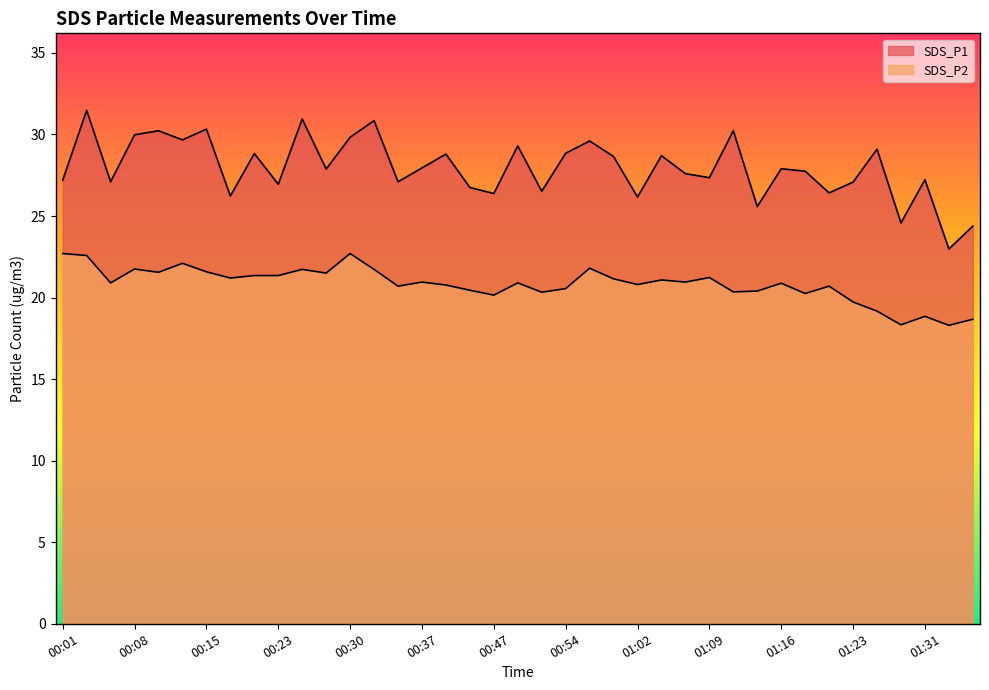

Reading left to right, transcribe all the data shown in this chart.

SDS_P1: 00:01=27.2	00:03=31.5	00:06=27.1	00:08=30.0	00:11=30.2	00:13=29.7	00:15=30.3	00:18=26.2	00:20=28.8	00:23=26.9	00:25=30.9	00:28=27.9	00:30=29.8	00:32=30.9	00:35=27.1	00:37=27.9	00:40=28.8	00:45=26.8	00:47=26.4	00:49=29.3	00:52=26.5	00:54=28.9	00:57=29.6	00:59=28.6	01:02=26.2	01:04=28.7	01:06=27.6	01:09=27.4	01:11=30.2	01:14=25.6	01:16=27.9	01:19=27.8	01:21=26.4	01:23=27.1	01:26=29.1	01:28=24.6	01:31=27.2	01:33=23.0	01:36=24.4
SDS_P2: 00:01=22.7	00:03=22.6	00:06=20.9	00:08=21.8	00:11=21.6	00:13=22.1	00:15=21.6	00:18=21.2	00:20=21.4	00:23=21.4	00:25=21.7	00:28=21.5	00:30=22.7	00:32=21.7	00:35=20.7	00:37=20.9	00:40=20.8	00:45=20.4	00:47=20.1	00:49=20.9	00:52=20.3	00:54=20.6	00:57=21.8	00:59=21.1	01:02=20.8	01:04=21.1	01:06=20.9	01:09=21.2	01:11=20.4	01:14=20.4	01:16=20.9	01:19=20.2	01:21=20.7	01:23=19.7	01:26=19.2	01:28=18.3	01:31=18.9	01:33=18.3	01:36=18.7